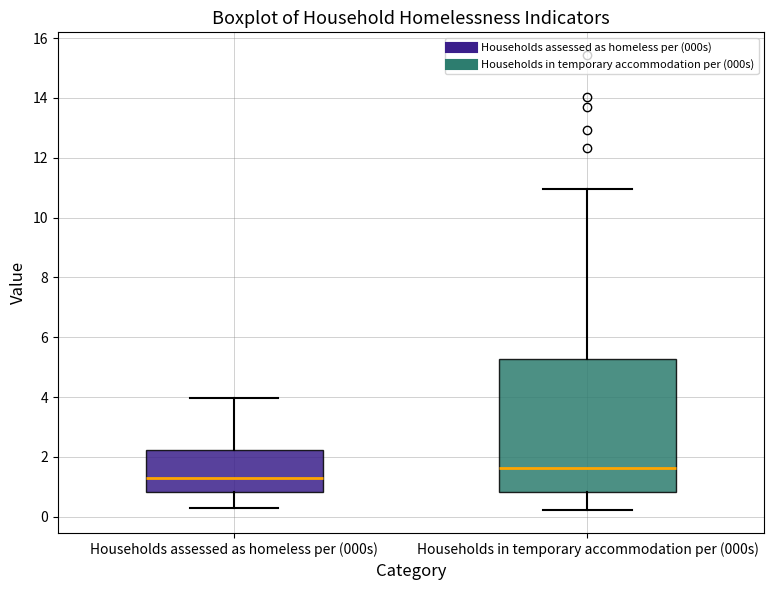

Which box is the tallest, from its lower edge to its upper edge?

Households in temporary accommodation per (000s)